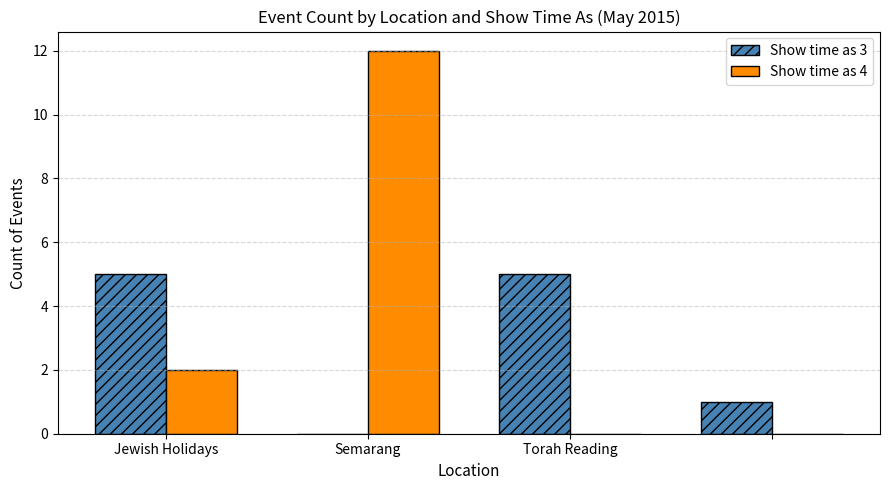

What is the sum of all Show time as 3 values?

11